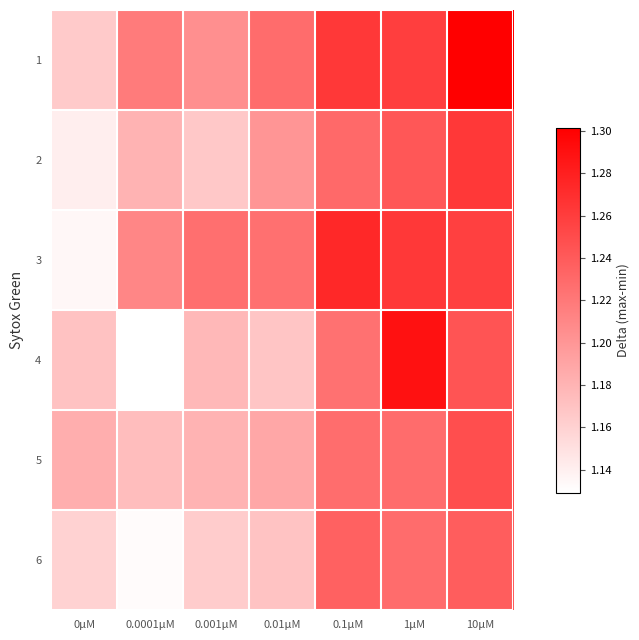

Between 10μM and 0.1μM, which is larger?

10μM